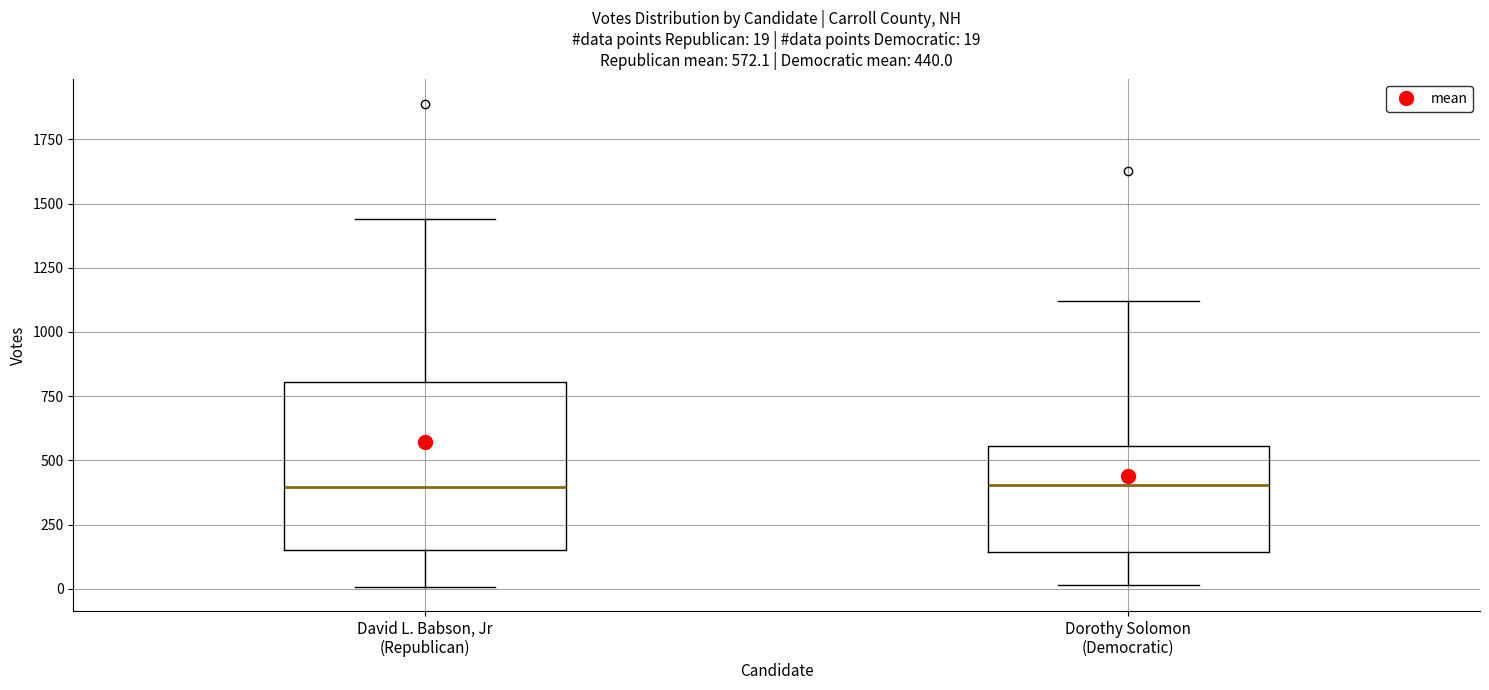

Comparing the boxes themselves (not the whiskers), which one is the tallest?

David L. Babson, Jr (Republican)